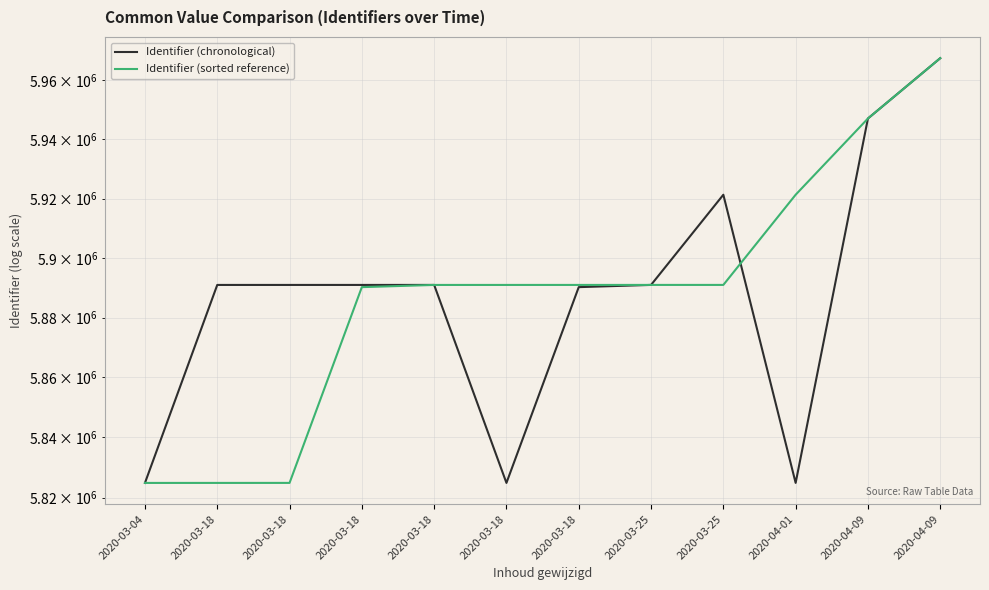

Read the Identifier (sorted reference) value at 2020-03-18.

5824846